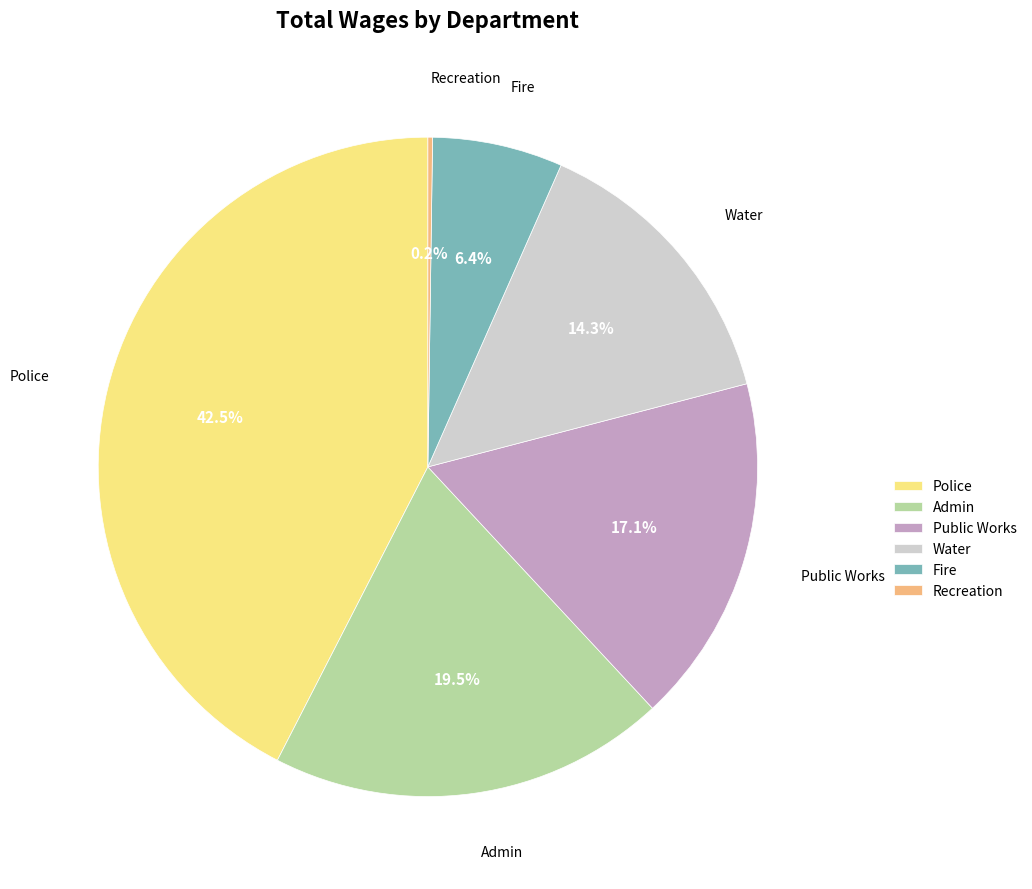

Which category has the biggest portion of the pie?

Police